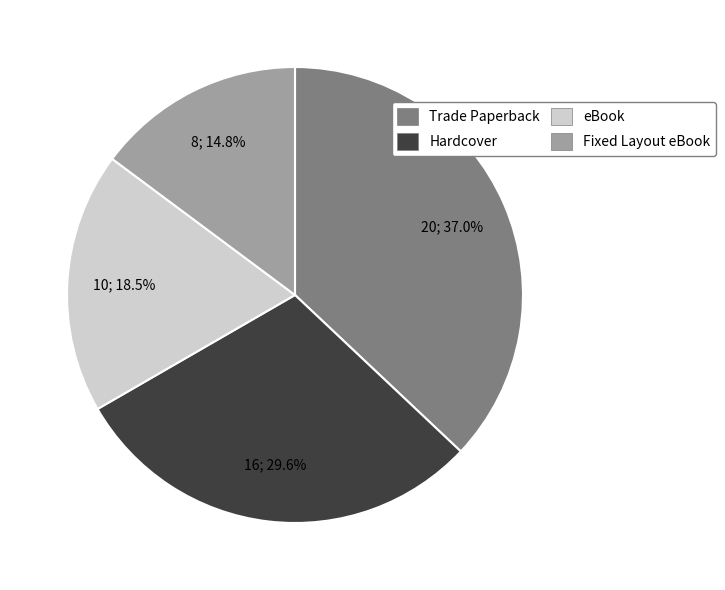

Does any single category account for the majority?

No